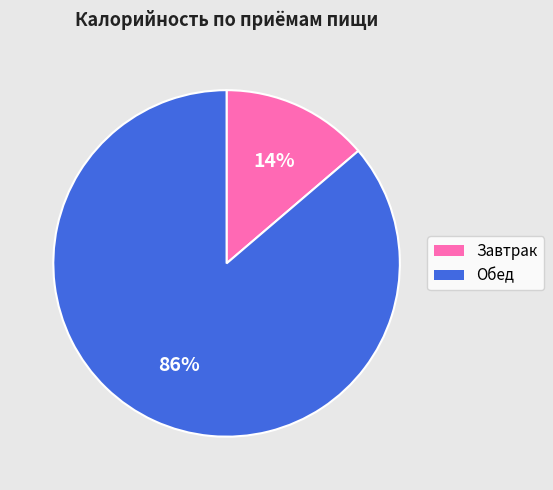

Approximately how many times larger is the value at Завтрак compared to Обед?

0.2